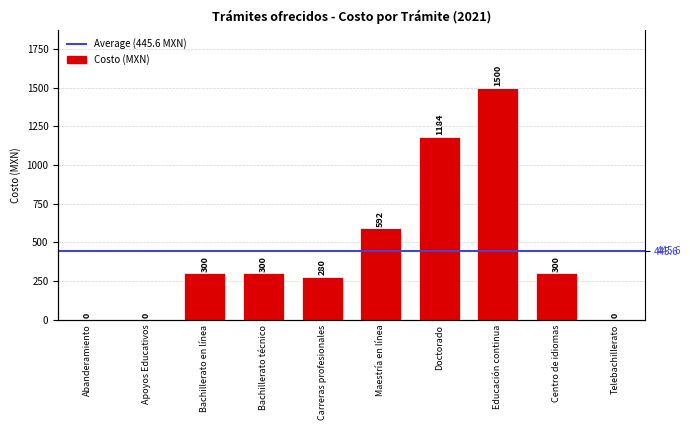

What is the difference between the maximum and second lowest values?

1500